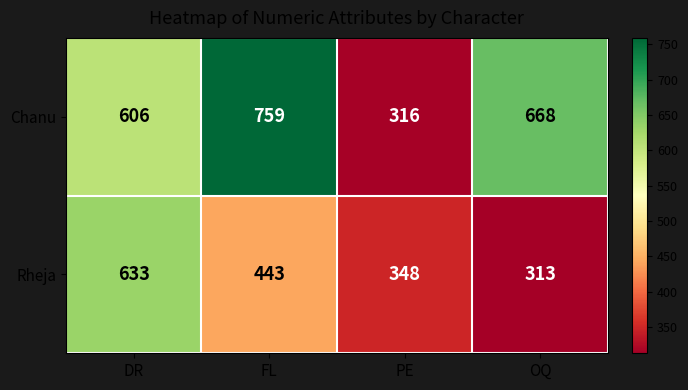

At which label does Chanu first exceed 668?

FL